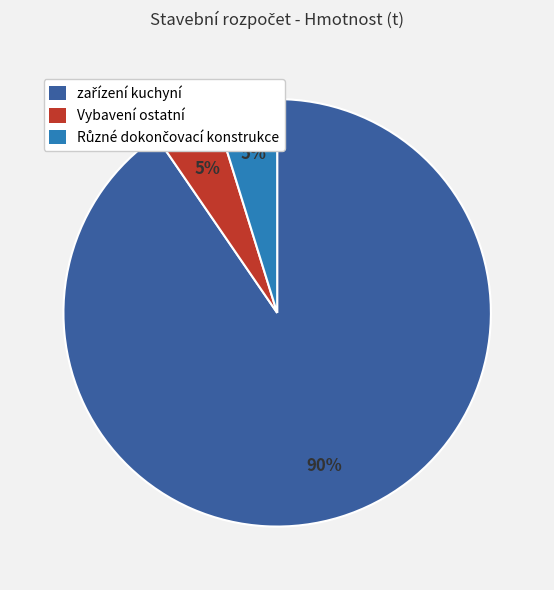

Is there a majority slice in this chart?

Yes